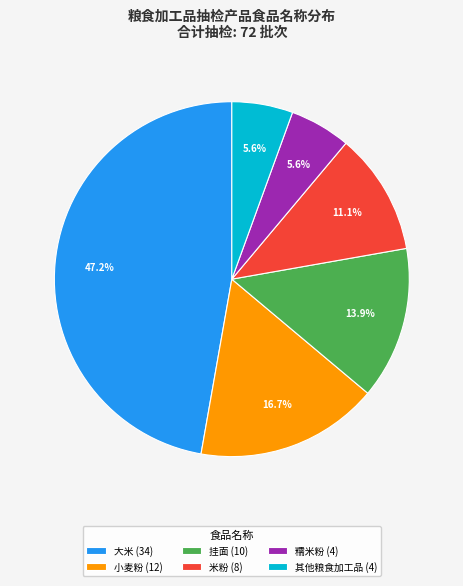

Does 米粉 (8) represent more than half of the total?

No